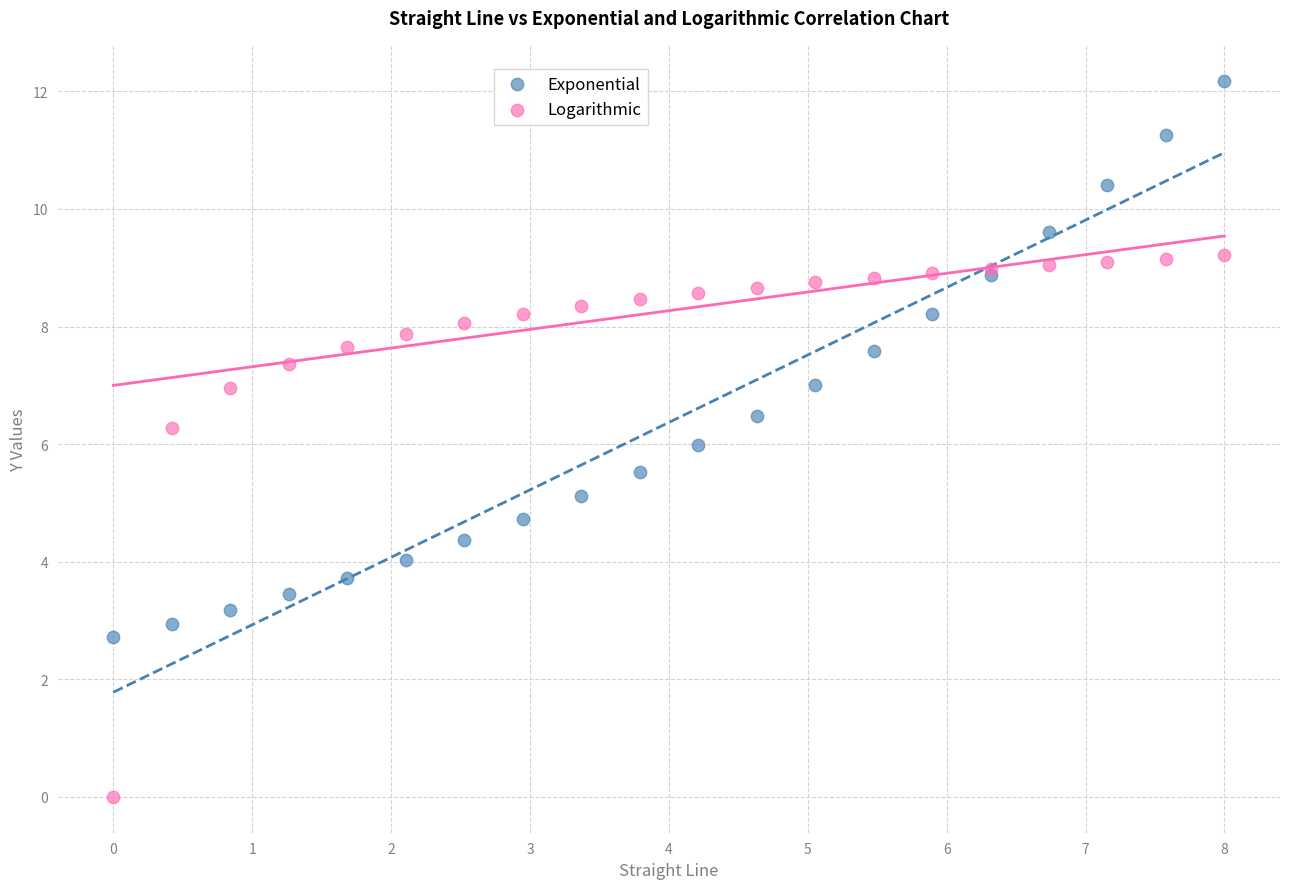

Which series has the widest spread of Y values?

Exponential